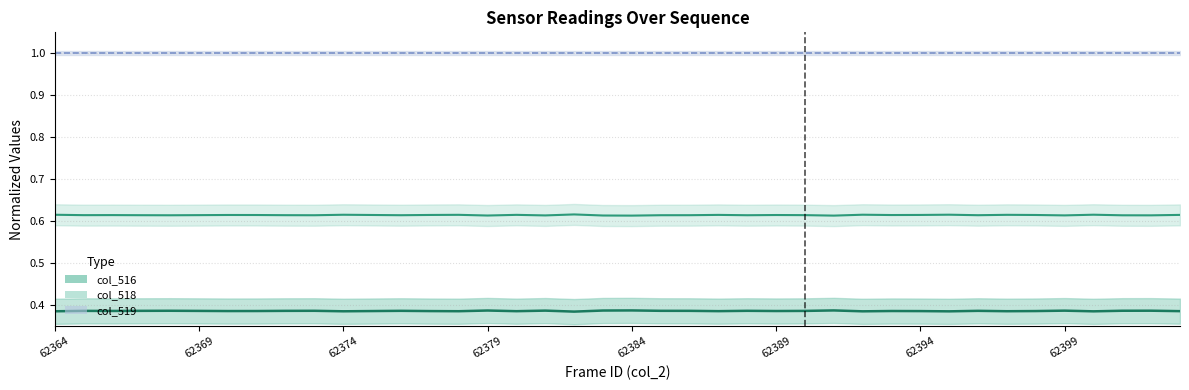

What is the sum of all col_516 values?

15.4